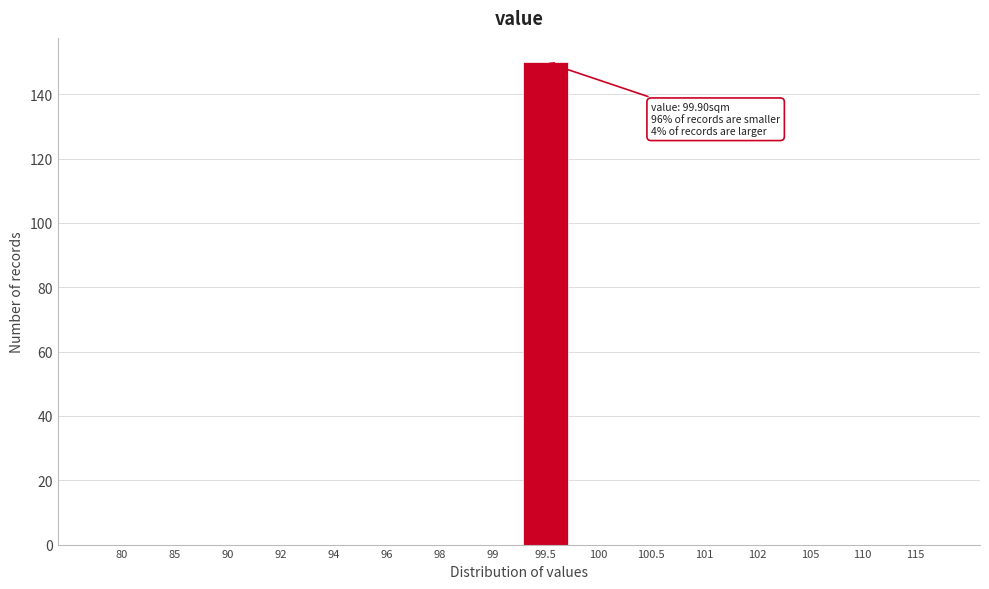

Reading right to left, transcribe all the data shown in this chart.

115=0	110=0	105=0	102=0	101=0	100.5=0	100=0	99.5=150	99=0	98=0	96=0	94=0	92=0	90=0	85=0	80=0